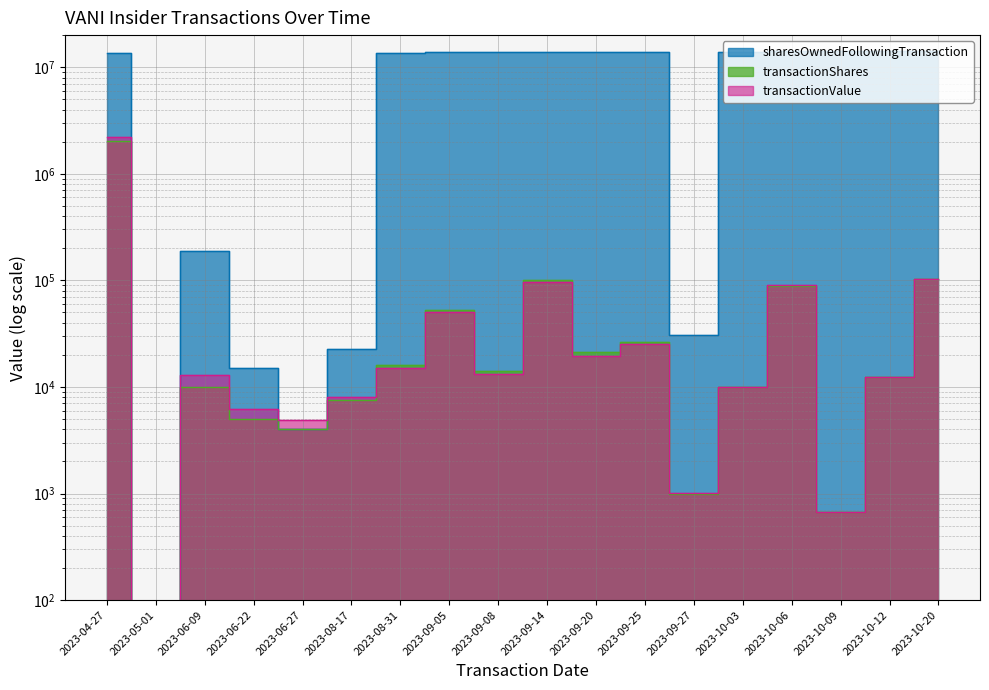

Which series has the largest total across all categories?

sharesOwnedFollowingTransaction